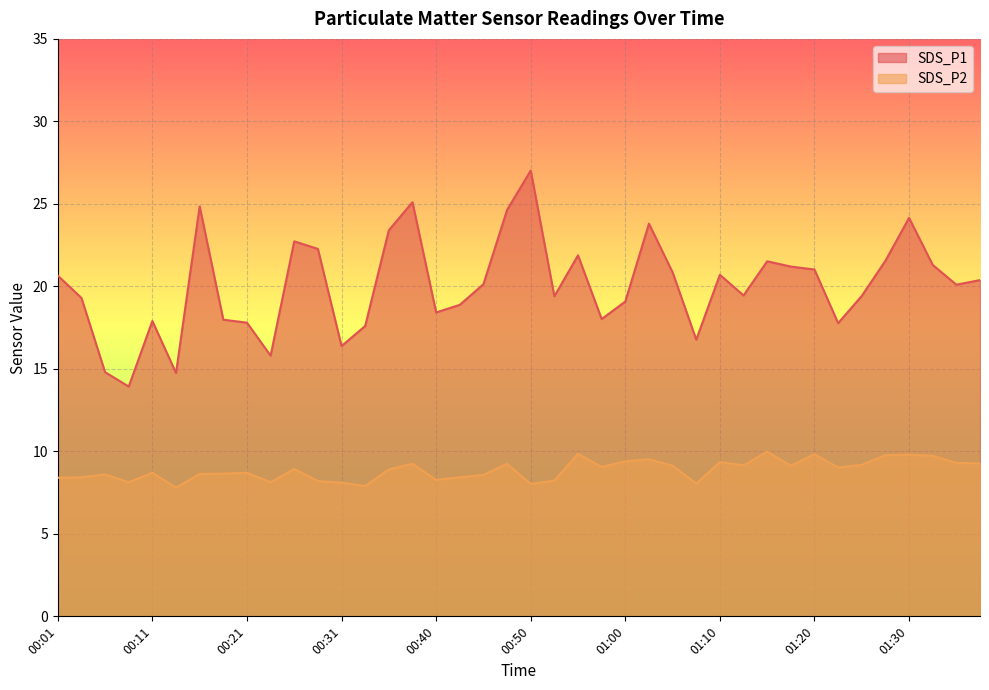

In SDS_P1, how many points are lower than both neighbors (excluding endpoints)?

11